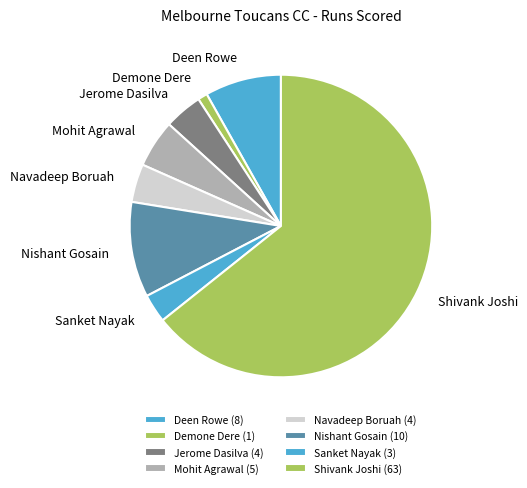

What is the smallest slice in the pie chart?

Demone Dere (1)